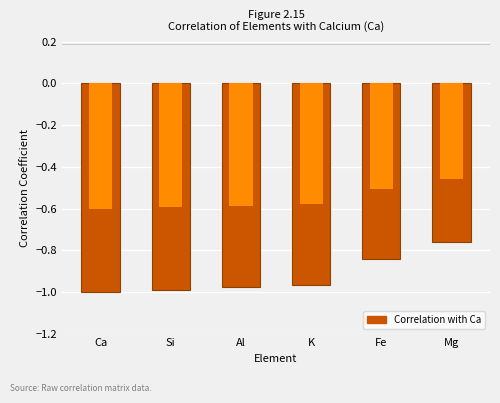

What is the label of the 5th bar from the left?

Fe